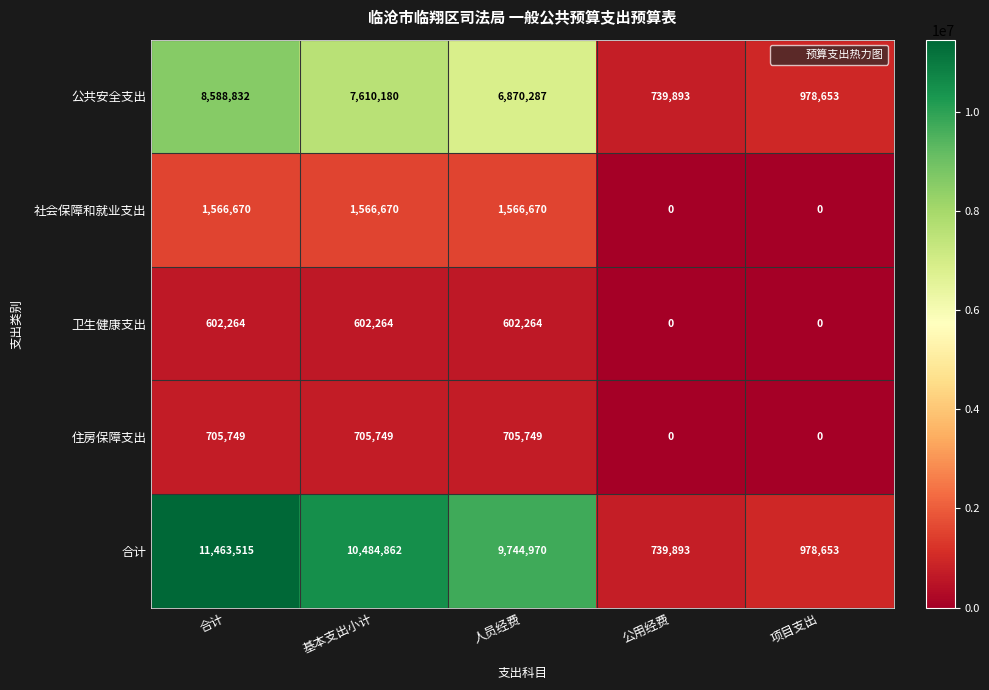

What value does the 社会保障和就业支出 series have at 合计, to the nearest 10?

1566670